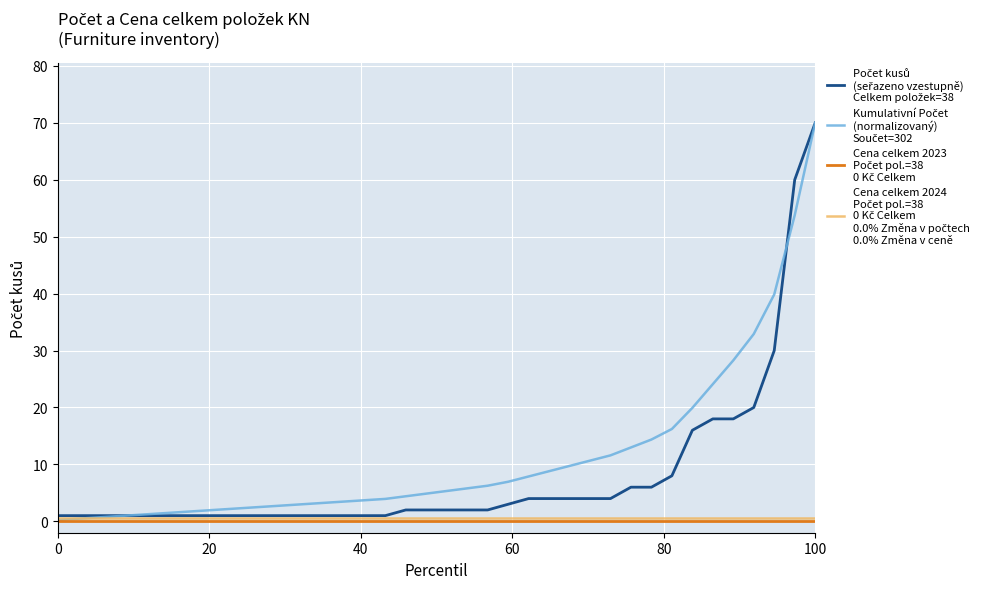

What is the maximum value shown in the chart?

70.0